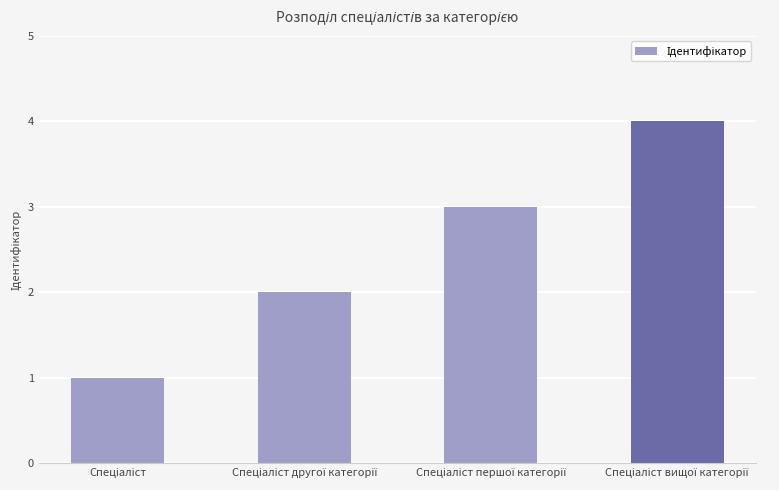

What is the minimum value shown in the chart?

1